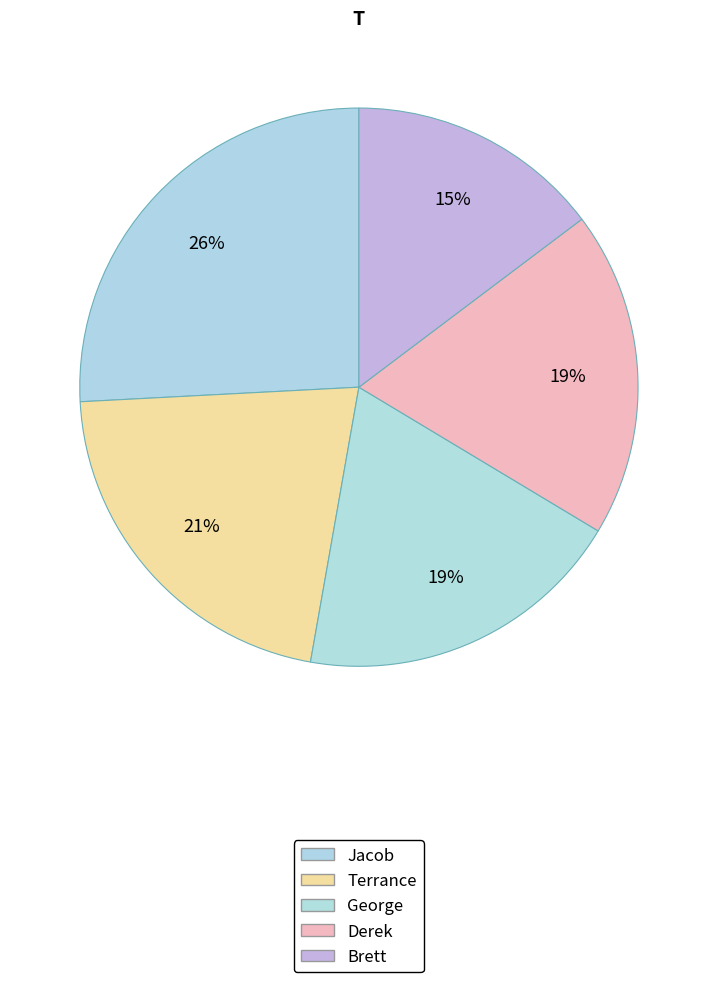

What is the ratio of the value at Brett to the value at Terrance?

0.7